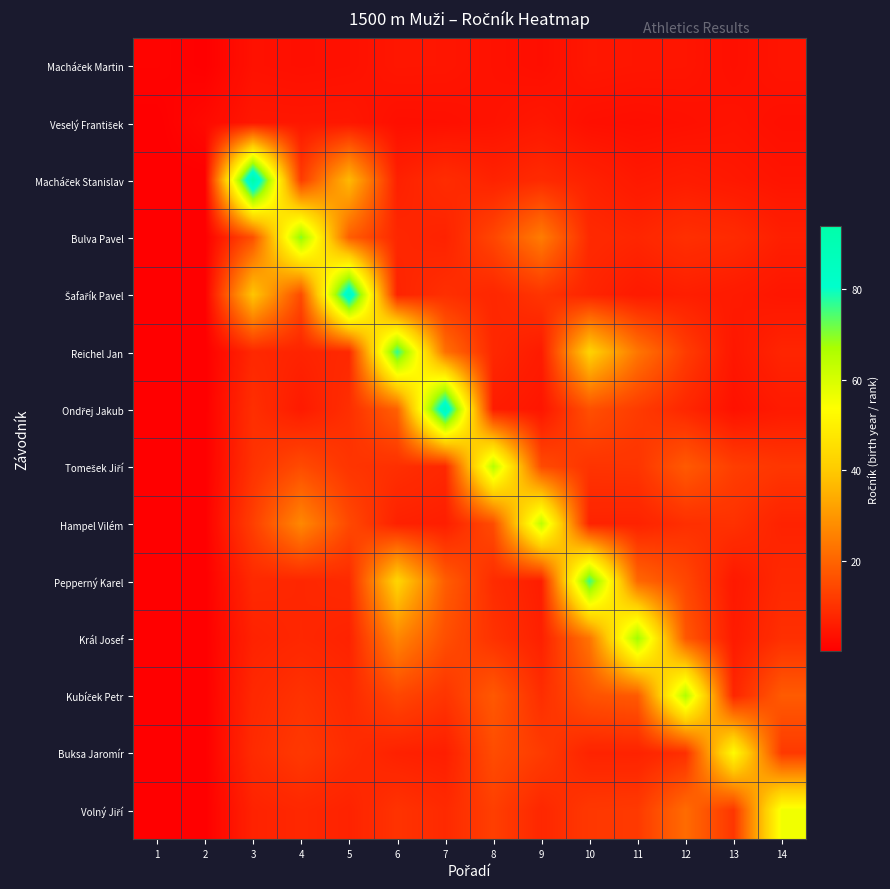

At 13, list the series in order from smallest to largest.

Macháček Martin, Ondřej Jakub, Veselý František, Reichel Jan, Macháček Stanislav, Pepperný Karel, Šafařík Pavel, Král Josef, Kubíček Petr, Bulva Pavel, Hampel Vilém, Volný Jiří, Tomešek Jiří, Buksa Jaromír